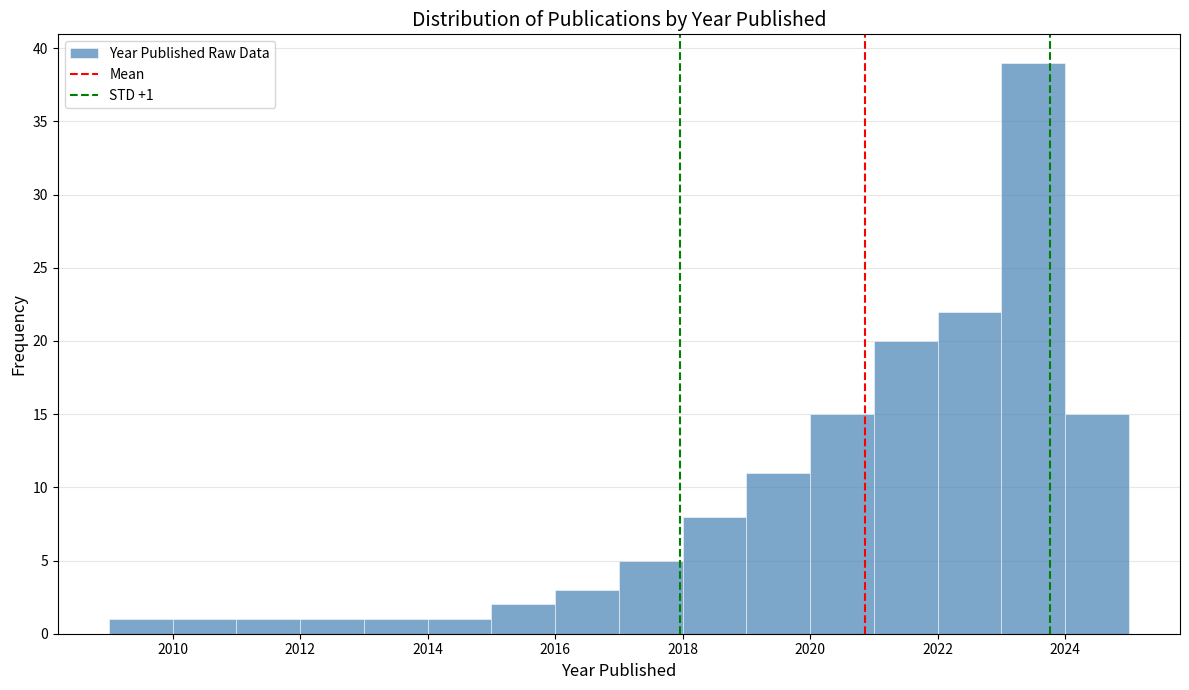

Which range on the x-axis has the tallest bar?

2023 to 2024